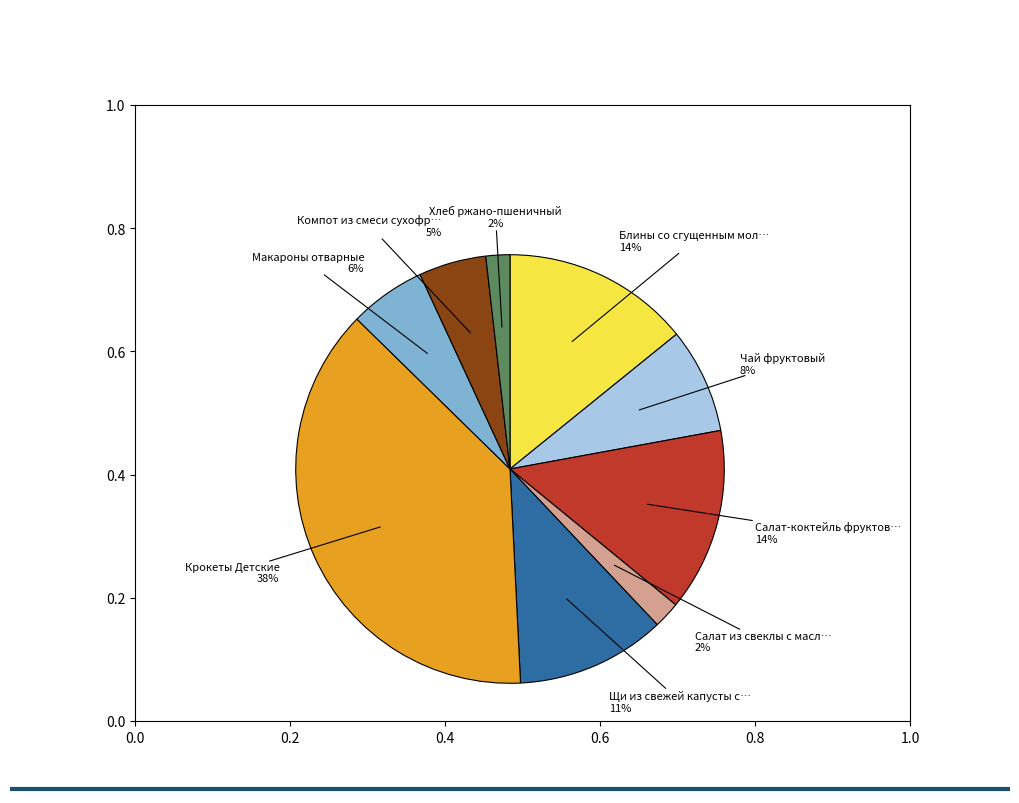

Does any single category account for the majority?

No